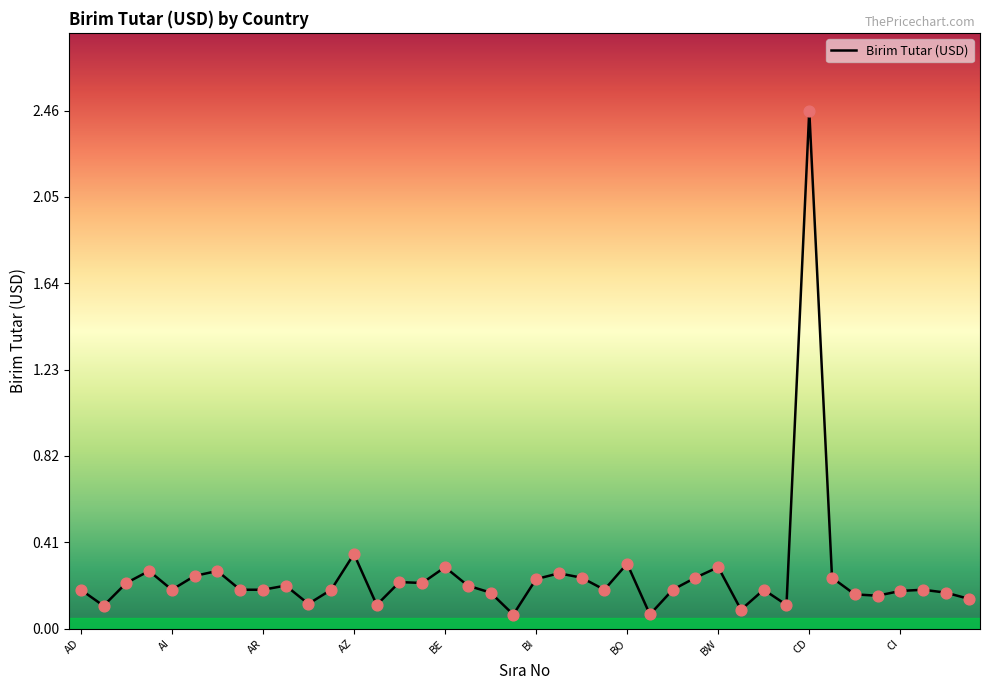

What is the difference between the maximum and minimum values?

2.4